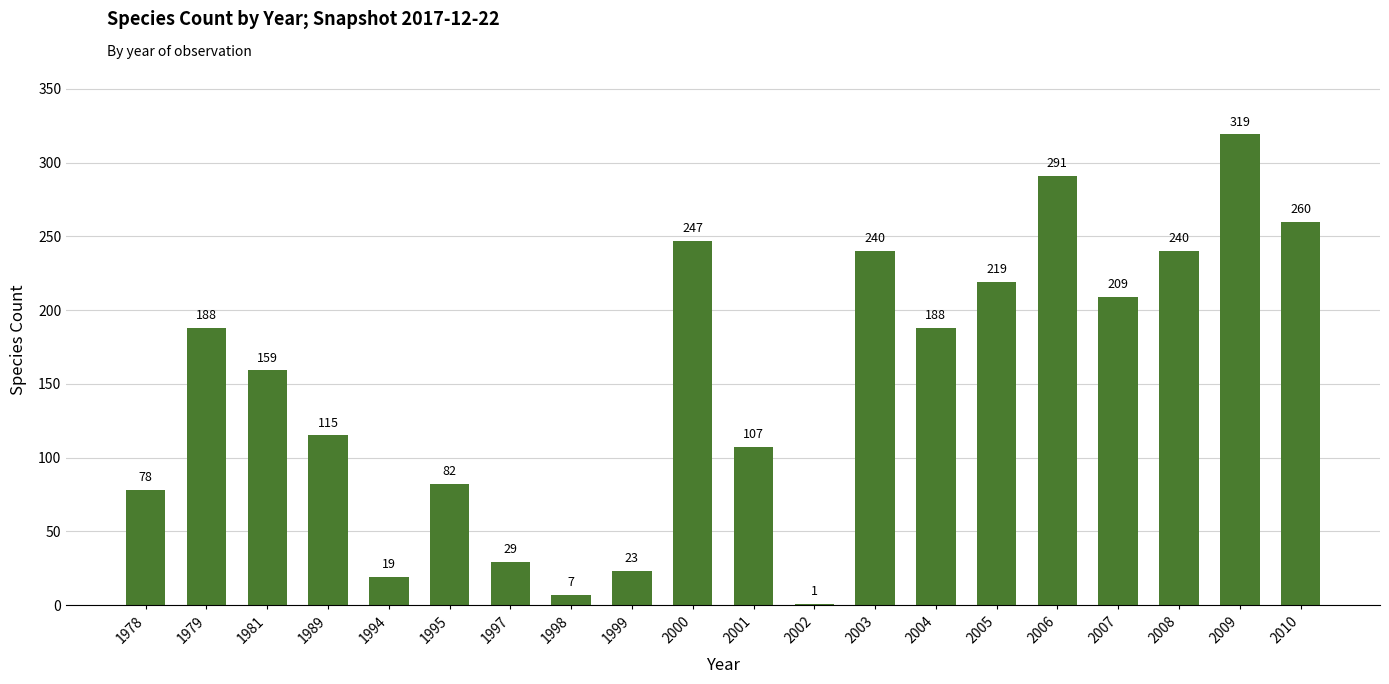

Which label corresponds to the largest value in the chart?

2009